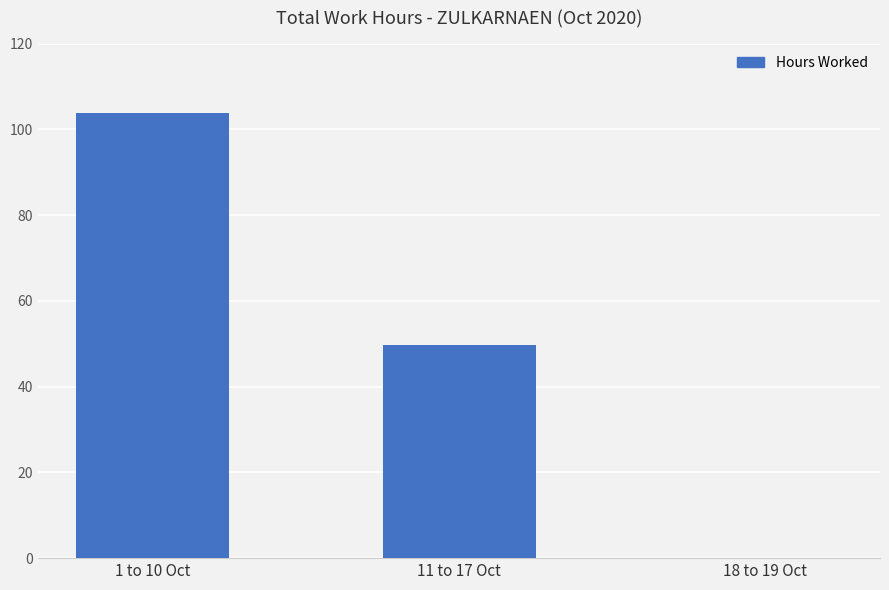

How many distinct data groups are displayed?

1